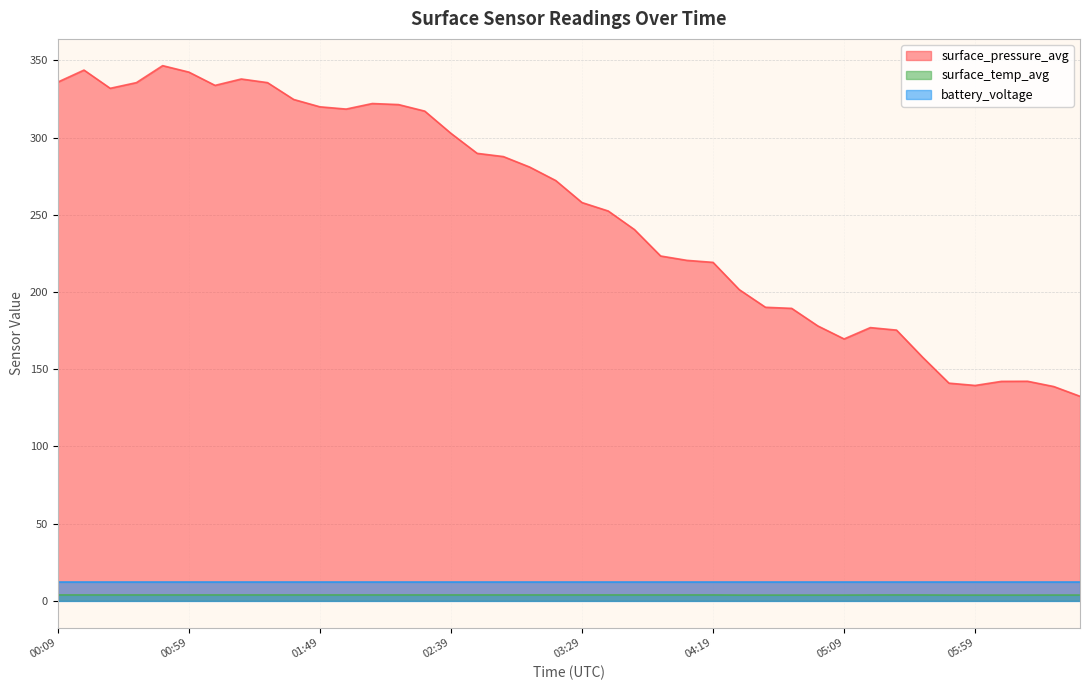

In surface_temp_avg, how many points are higher than both neighbors (excluding endpoints)?

1